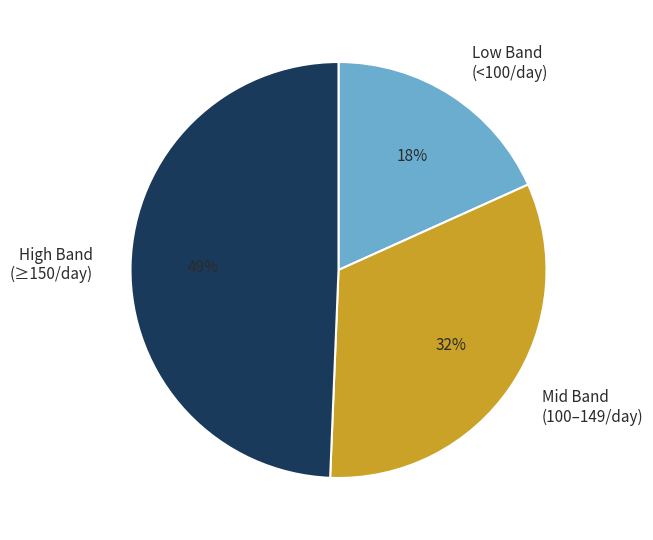

Does High Band (≥150/day) account for over 50% of the chart?

No